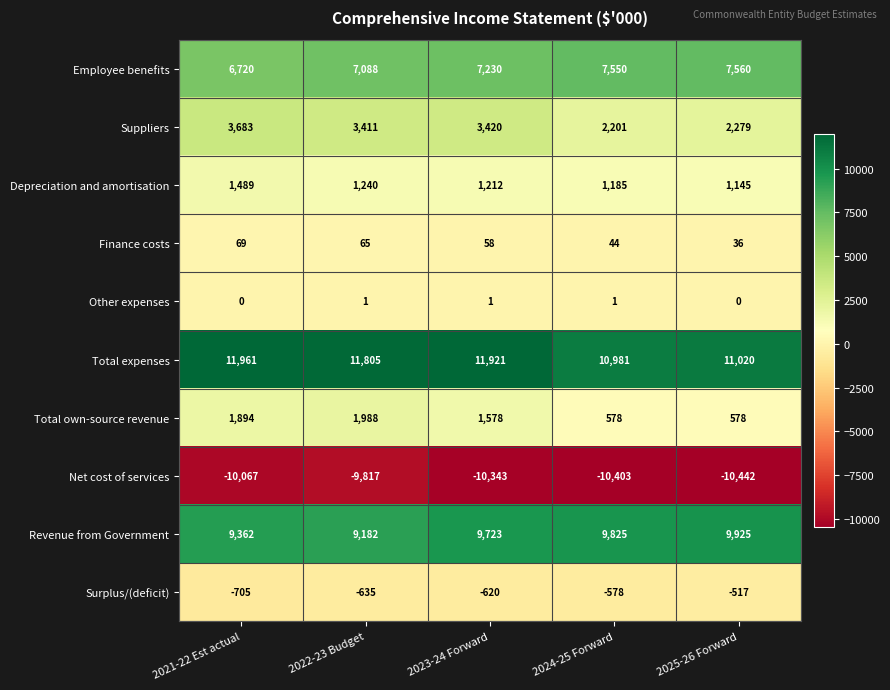

How many data points in Employee benefits are less than 7230?

2